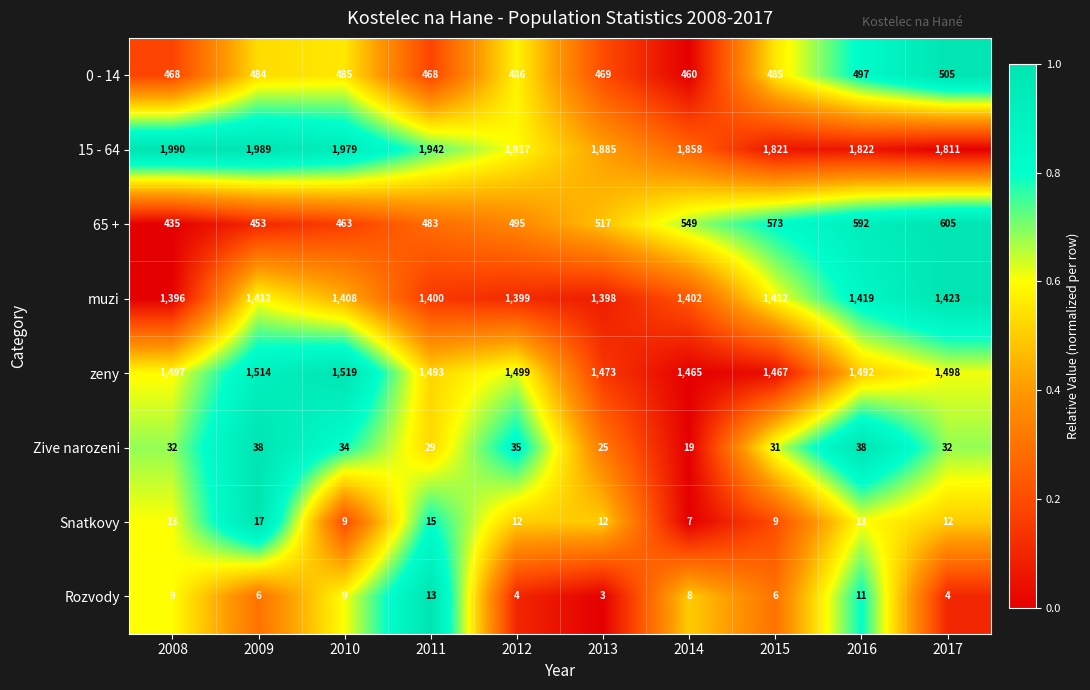

What is the minimum value shown in the chart?

3